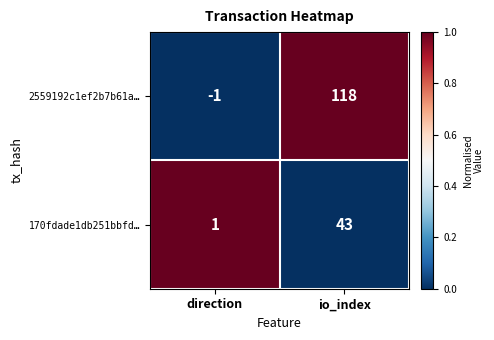

The 2559192c1ef2b7b61a… series shows 118 at io_index. True or false?

True